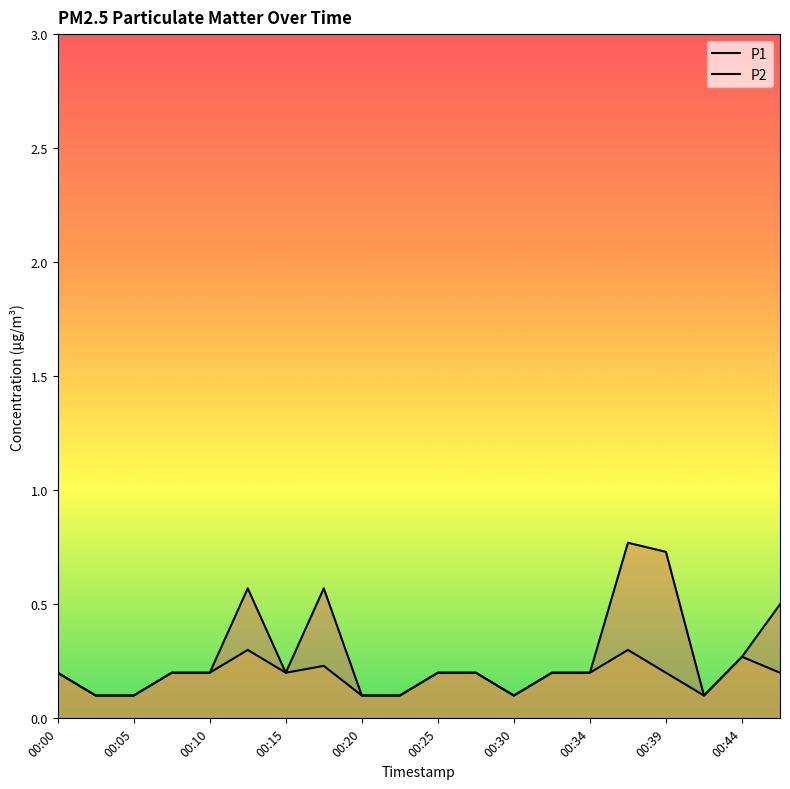

True or false: P1 and P2 intersect in this chart.

False